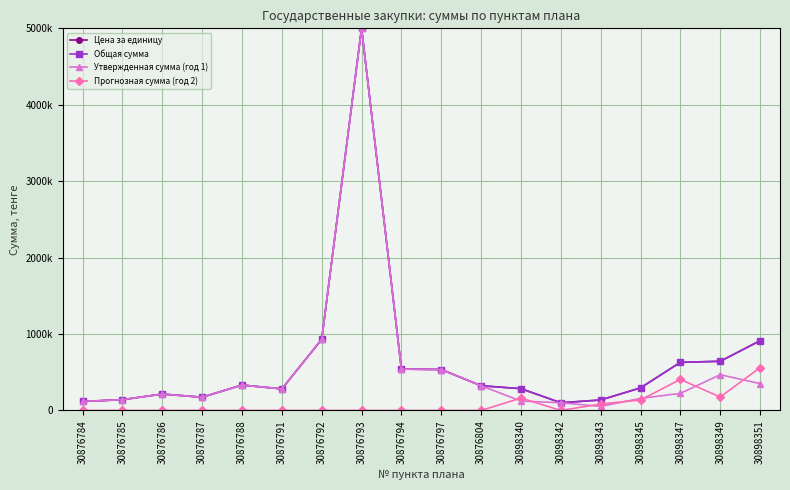

Between 30876786 and 30898345, which series saw the biggest shift?

Прогнозная сумма (год 2)